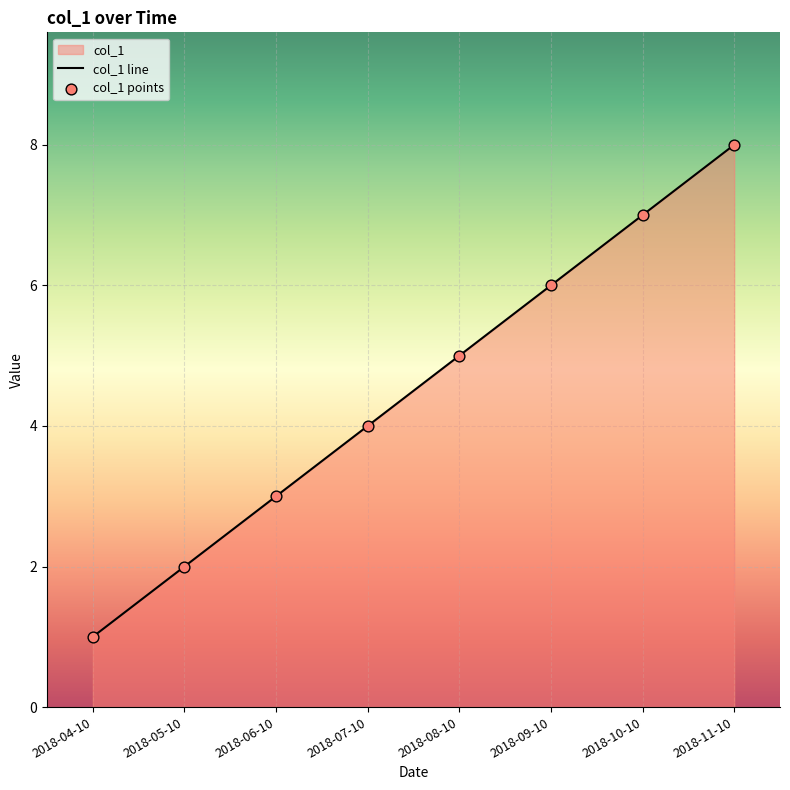

Which series contains the lowest Y value?

col_1 line